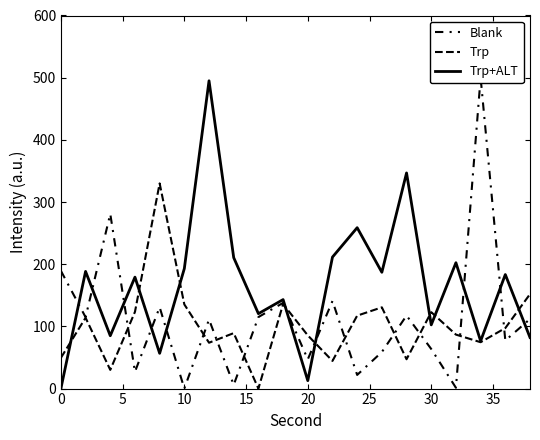

Is it true that Trp+ALT equals 127.8 at 10?

False